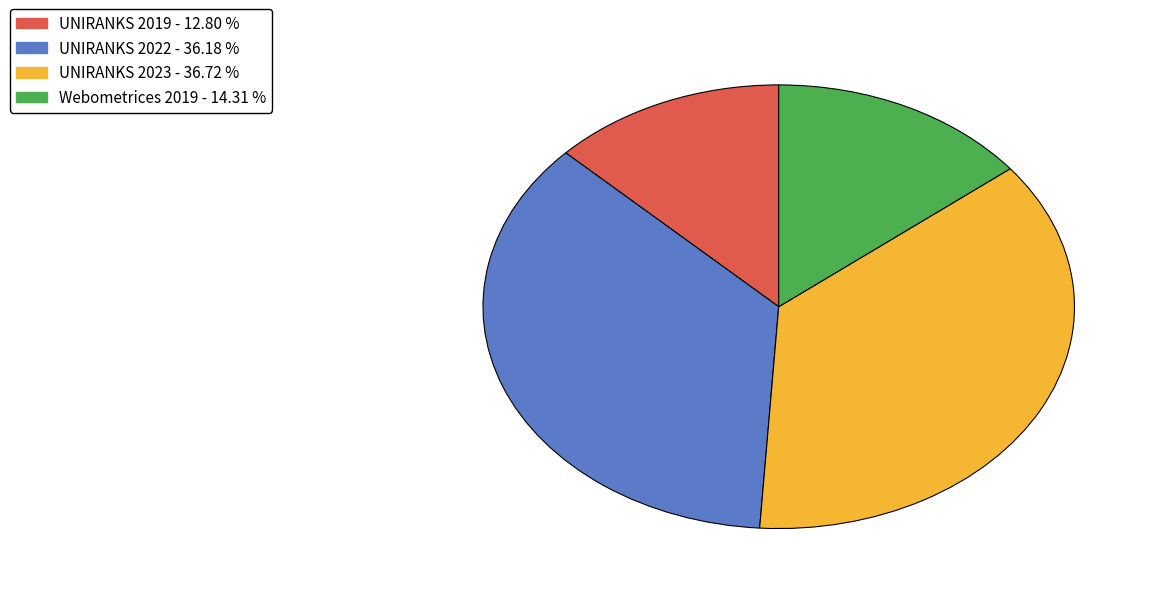

Rank the categories by value from highest to lowest.

UNIRANKS 2023, UNIRANKS 2022, Webometrices 2019, UNIRANKS 2019